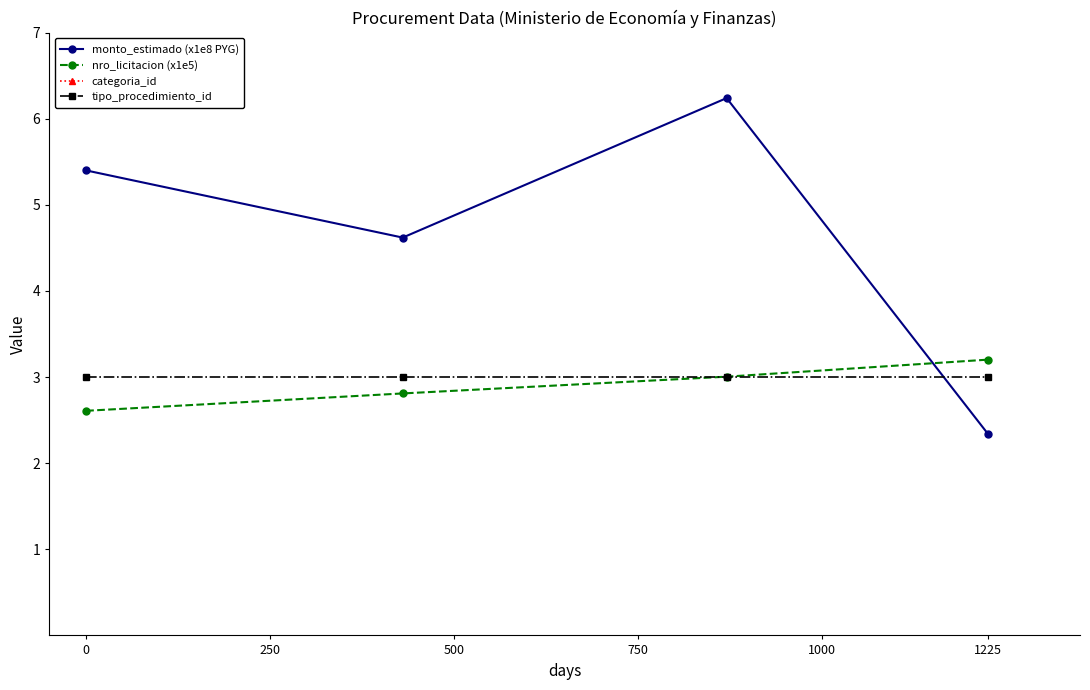

What value does the categoria_id series have at 0?

21.0